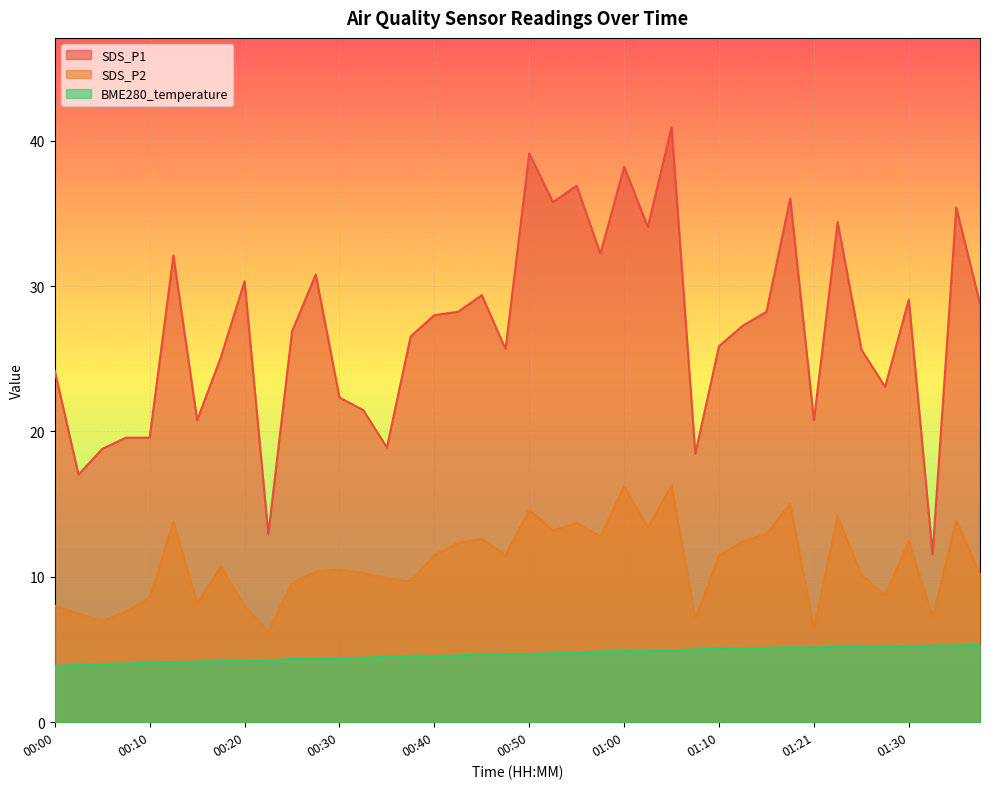

How many lines are shown in the chart?

3